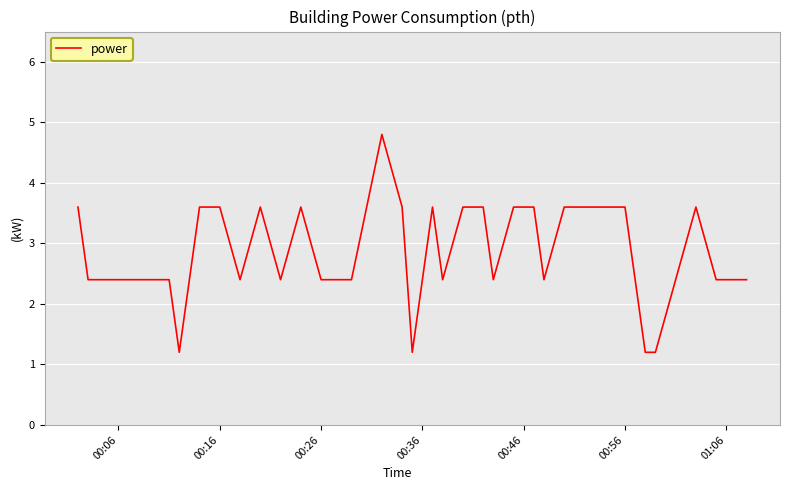

What is the difference between the maximum and minimum values?

3.6